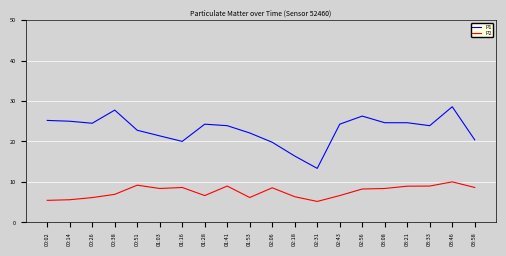

Count the number of categories in the chart.

20